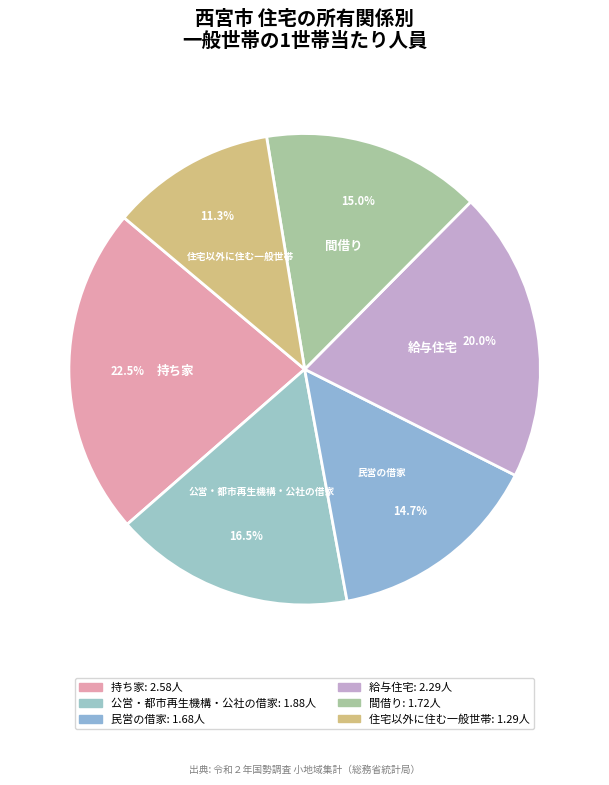

How many slices are in this pie chart?

6